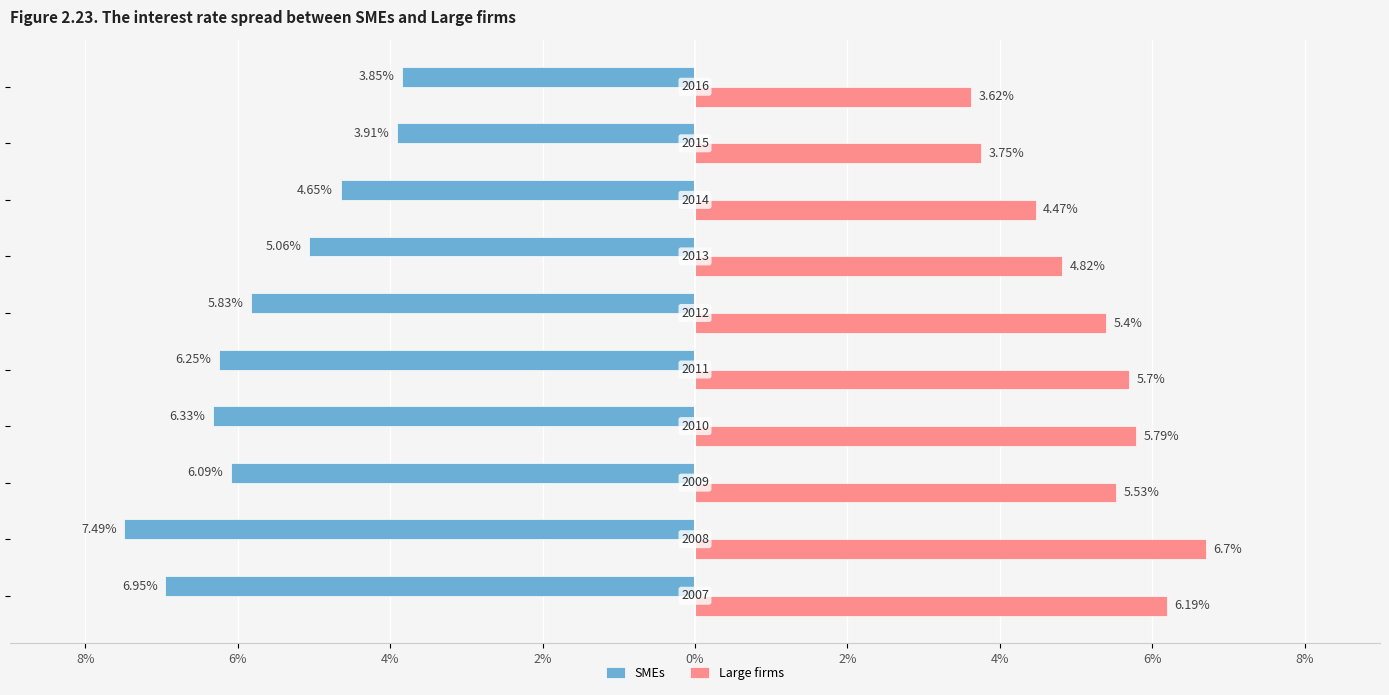

What are all the series names shown in the legend?

SMEs, Large firms